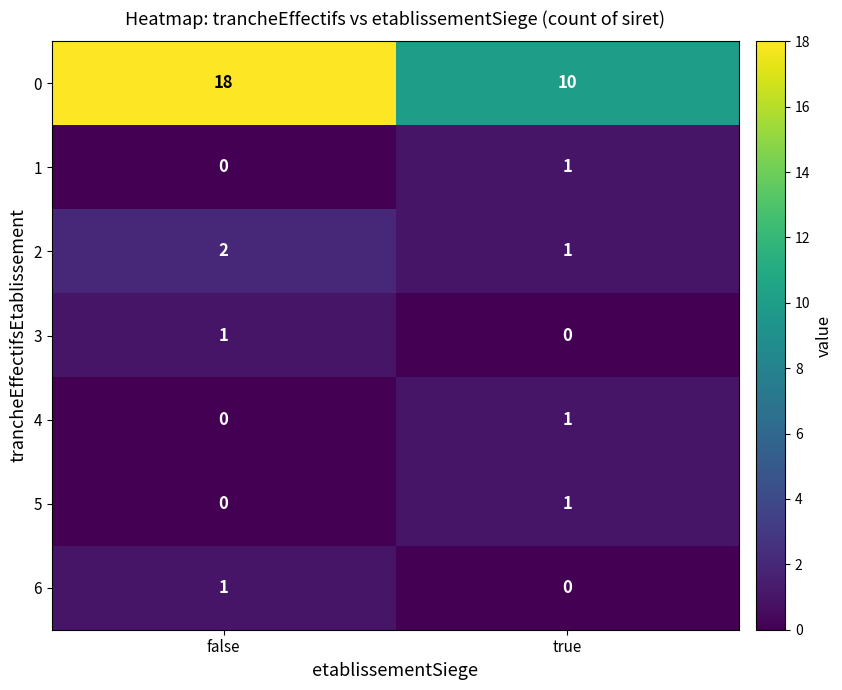

What is the difference between the highest and lowest values at false?

18